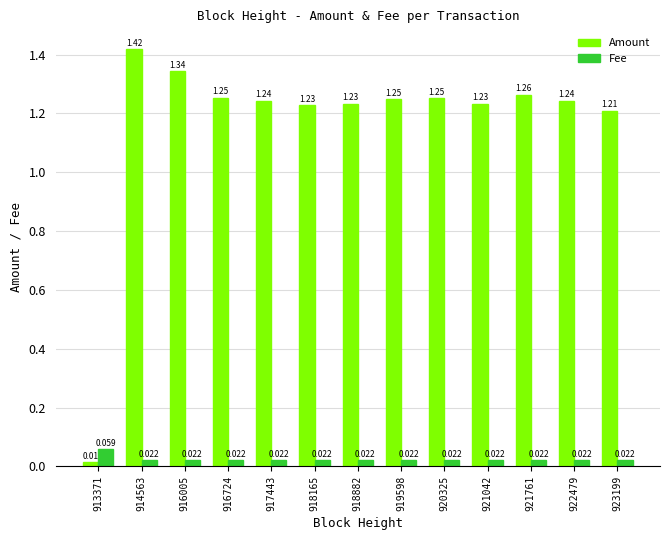

Which series has the widest spread of values?

Amount